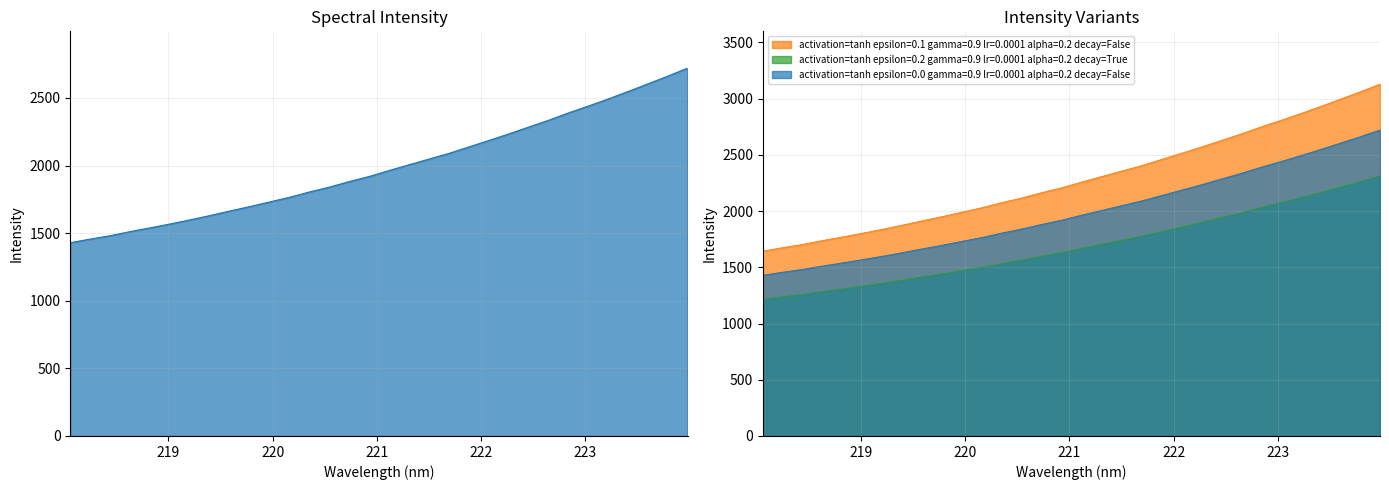

Which label corresponds to the largest value in the chart?

223.9802